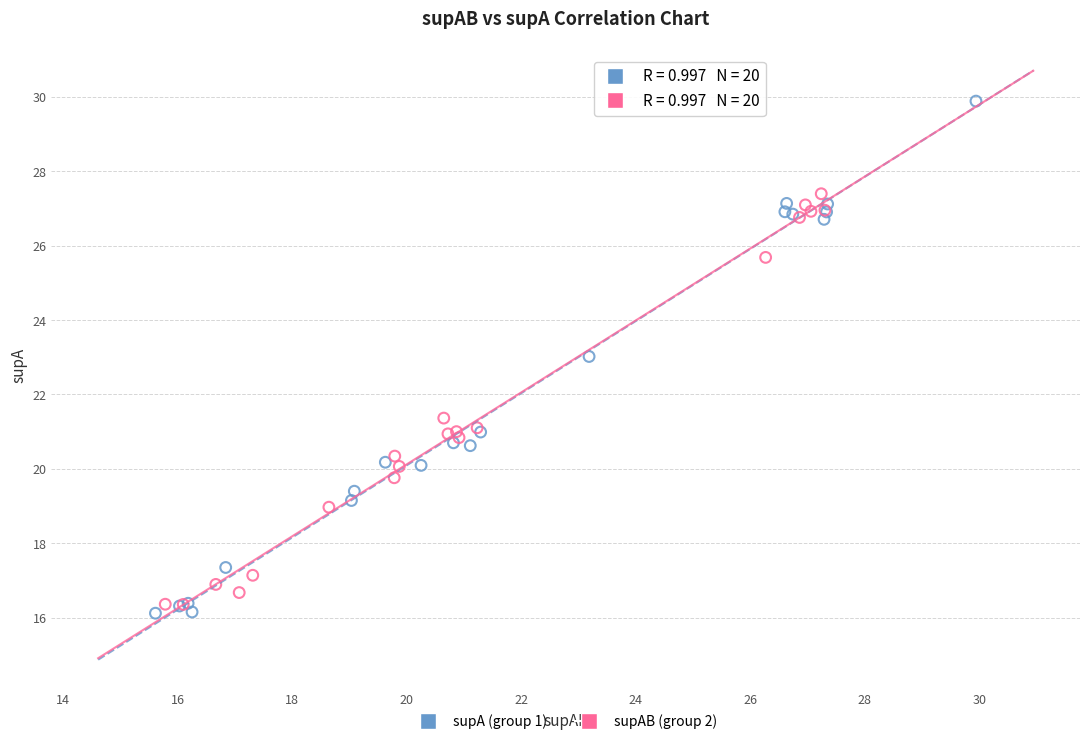

Which series reaches the maximum Y coordinate?

supA (group 1)